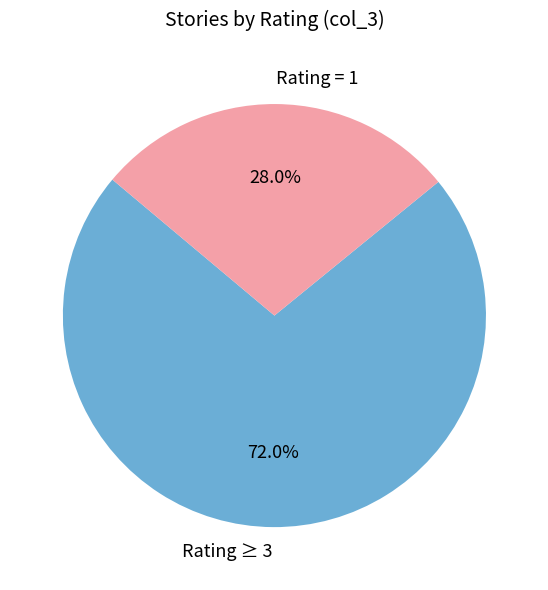

How much of the chart is everything except Rating = 1?

72.0%